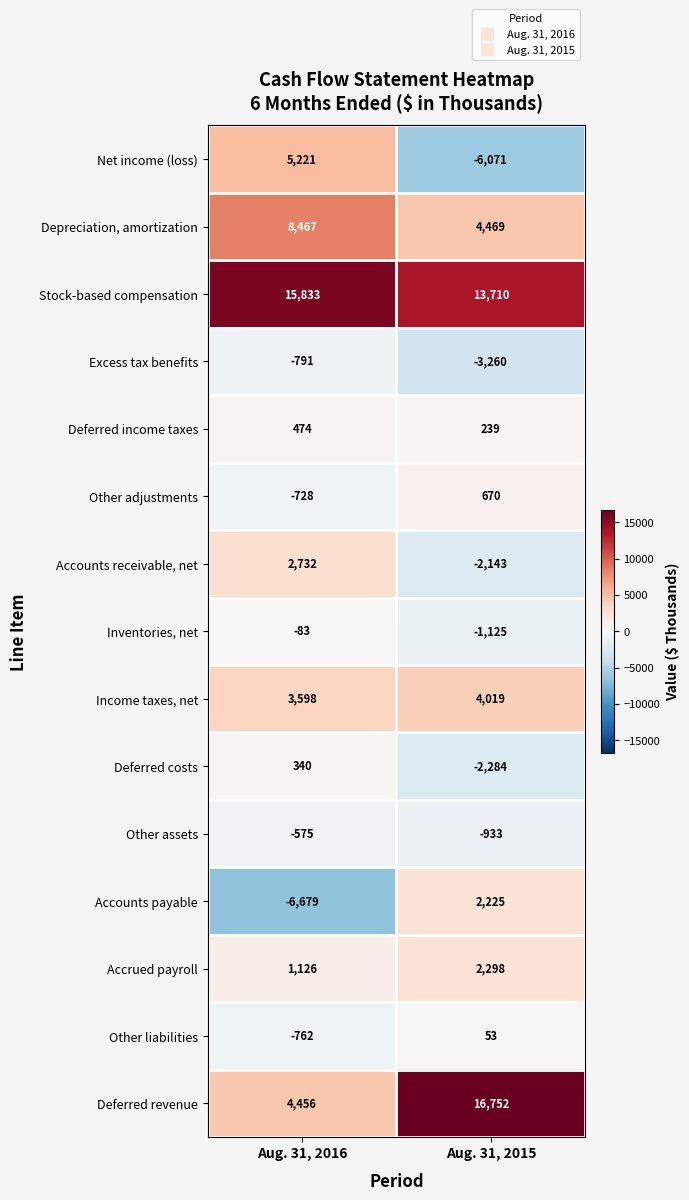

What is the total value across all series at Aug. 31, 2015?

28619